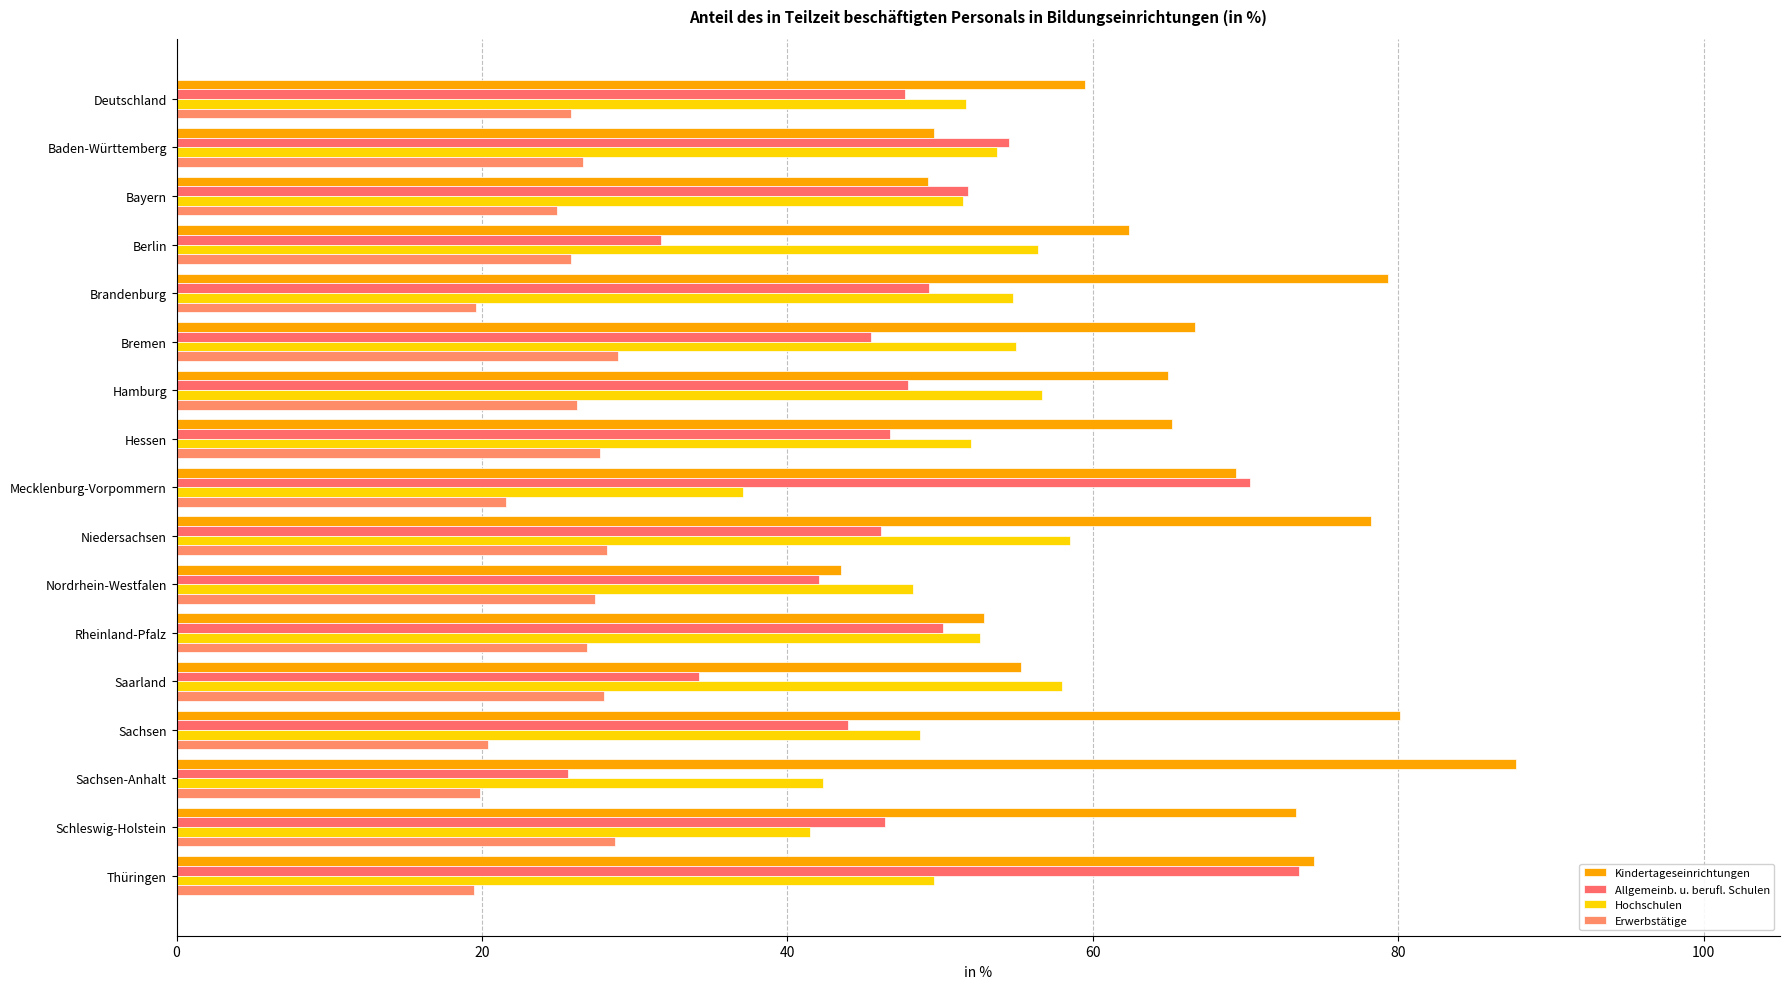

Which label corresponds to the largest value in the chart?

Sachsen-Anhalt